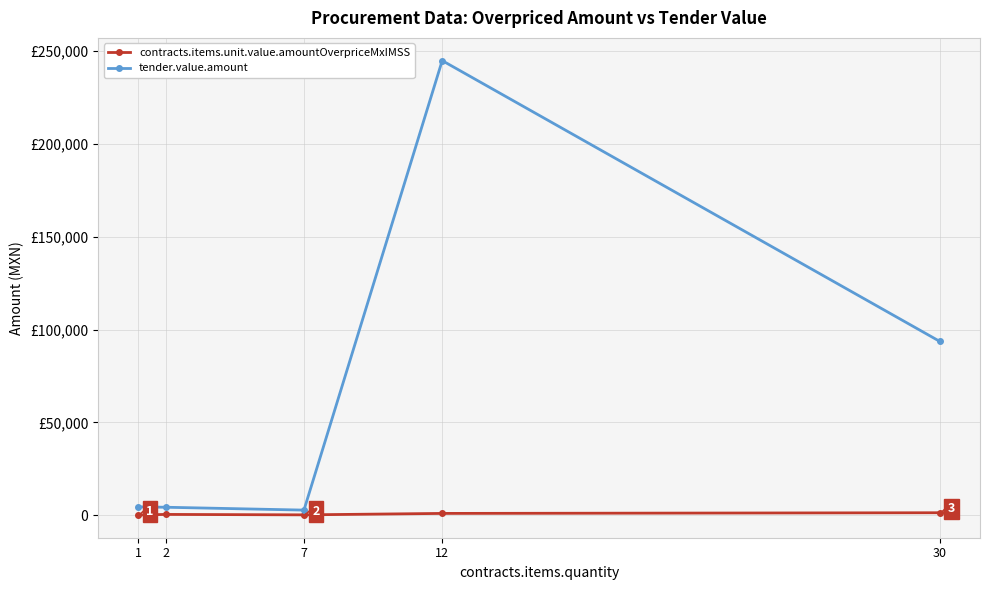

Which category has the highest value across all series?

12